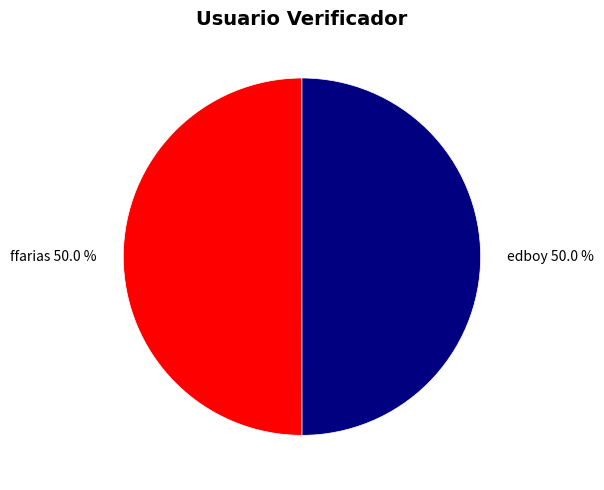

Count the number of slices in the pie.

2